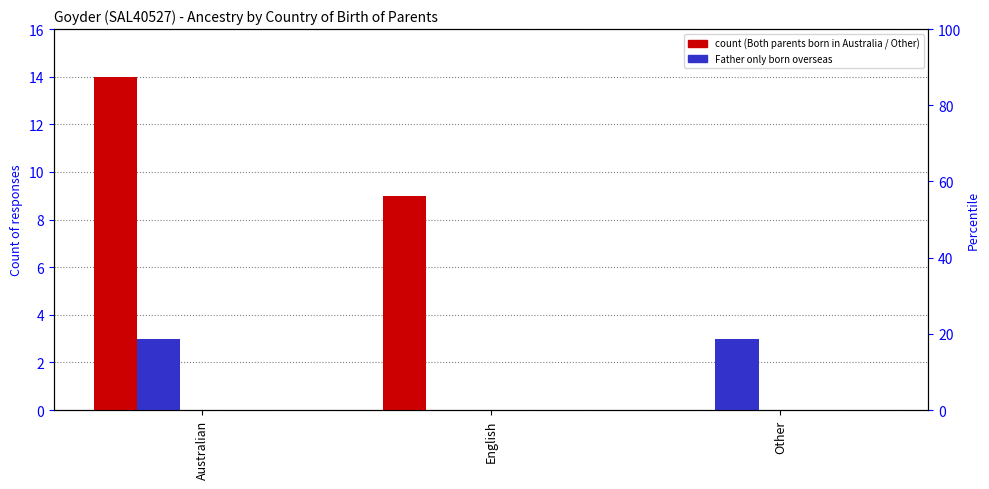

How many bars are there in total?

15